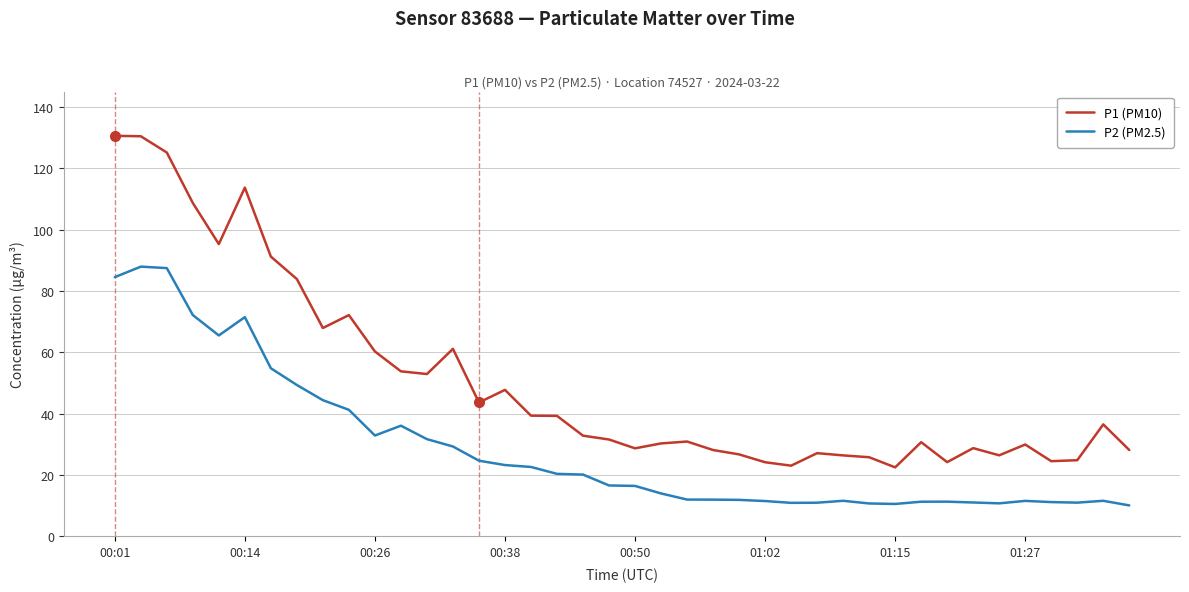

What is the maximum value for P2 (PM2.5)?

87.9